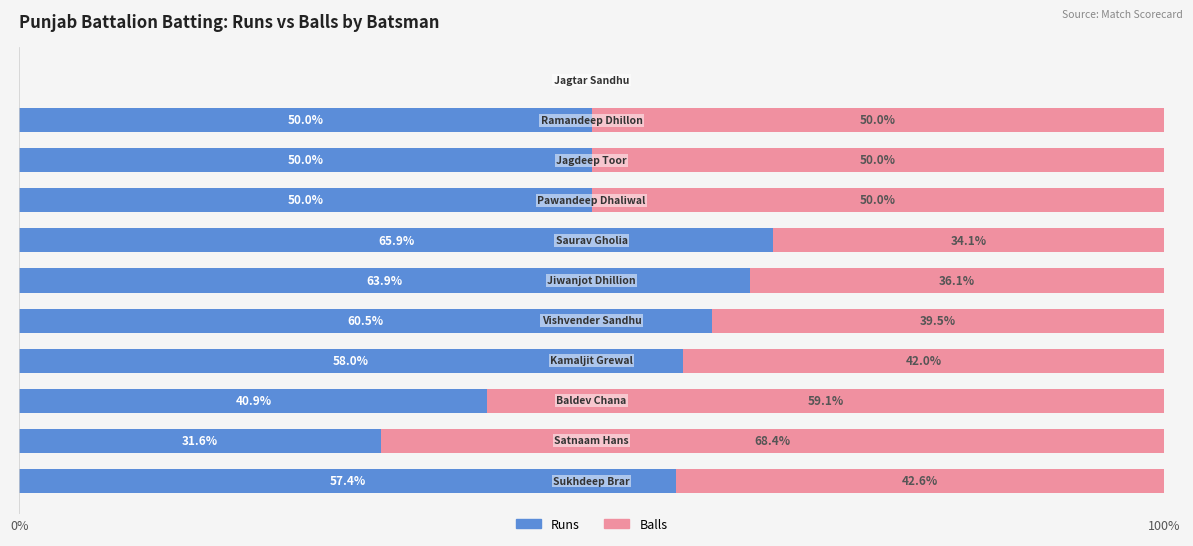

What is the maximum value for Runs?

65.9